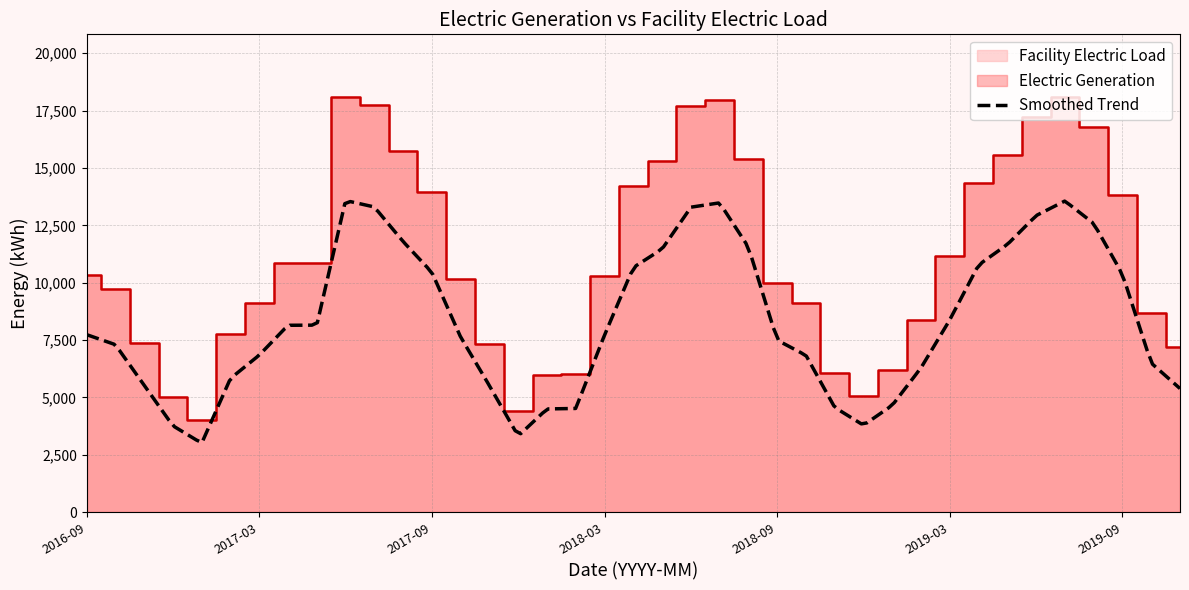

Approximately how many times larger is the value at 2018-07 compared to 2018-12?

3.6